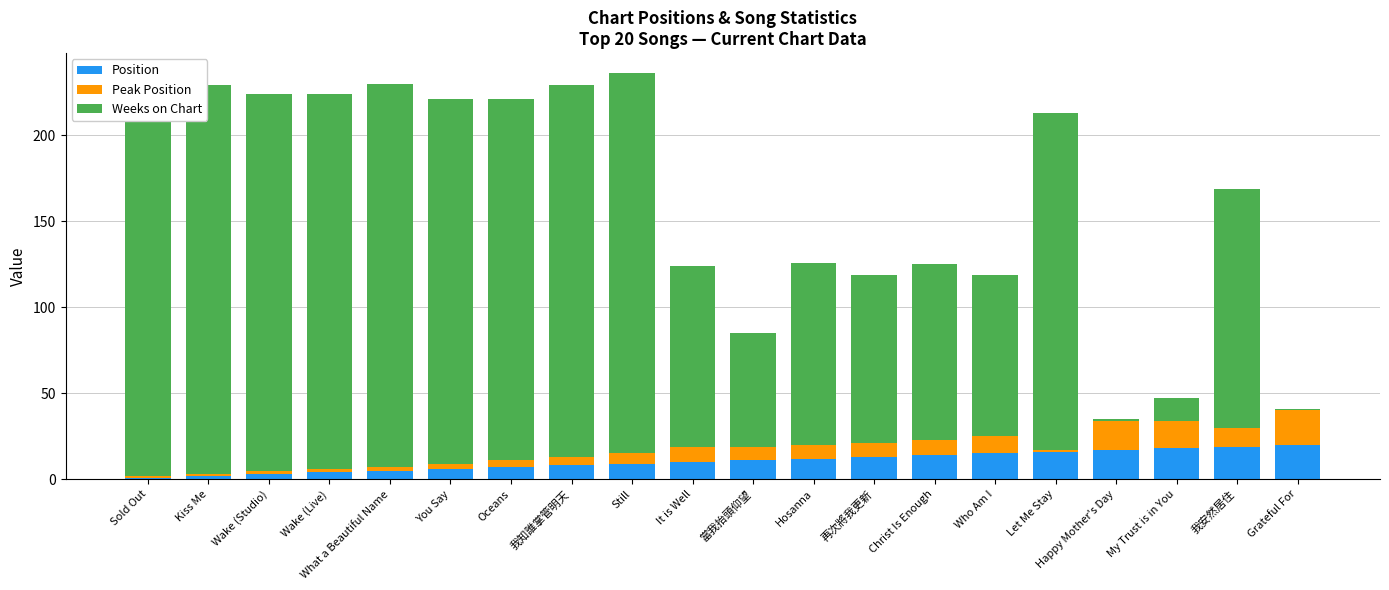

Is the value of Position at My Trust is in You greater than the value of Peak Position at My Trust is in You?

Yes